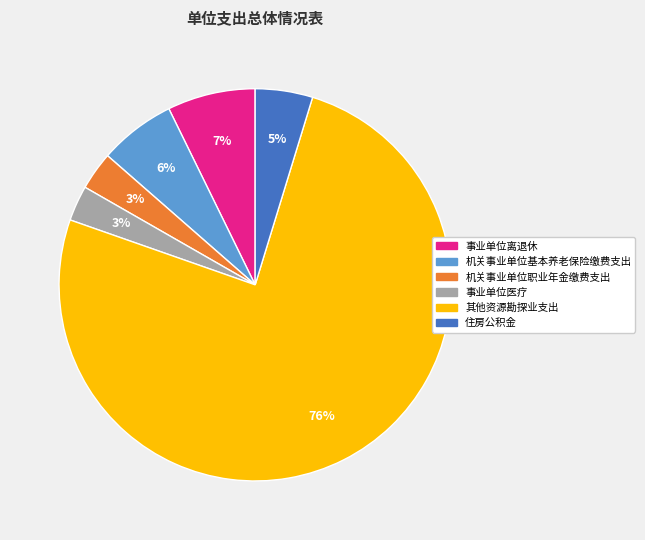

Which has a higher value, 其他资源勘探业支出 or 住房公积金?

其他资源勘探业支出